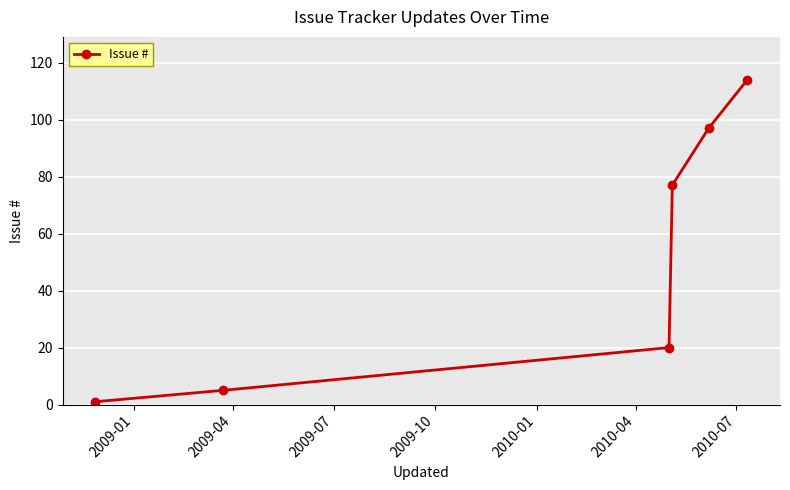

Reading left to right, extract all data points from this chart.

1	5	20	77	97	114